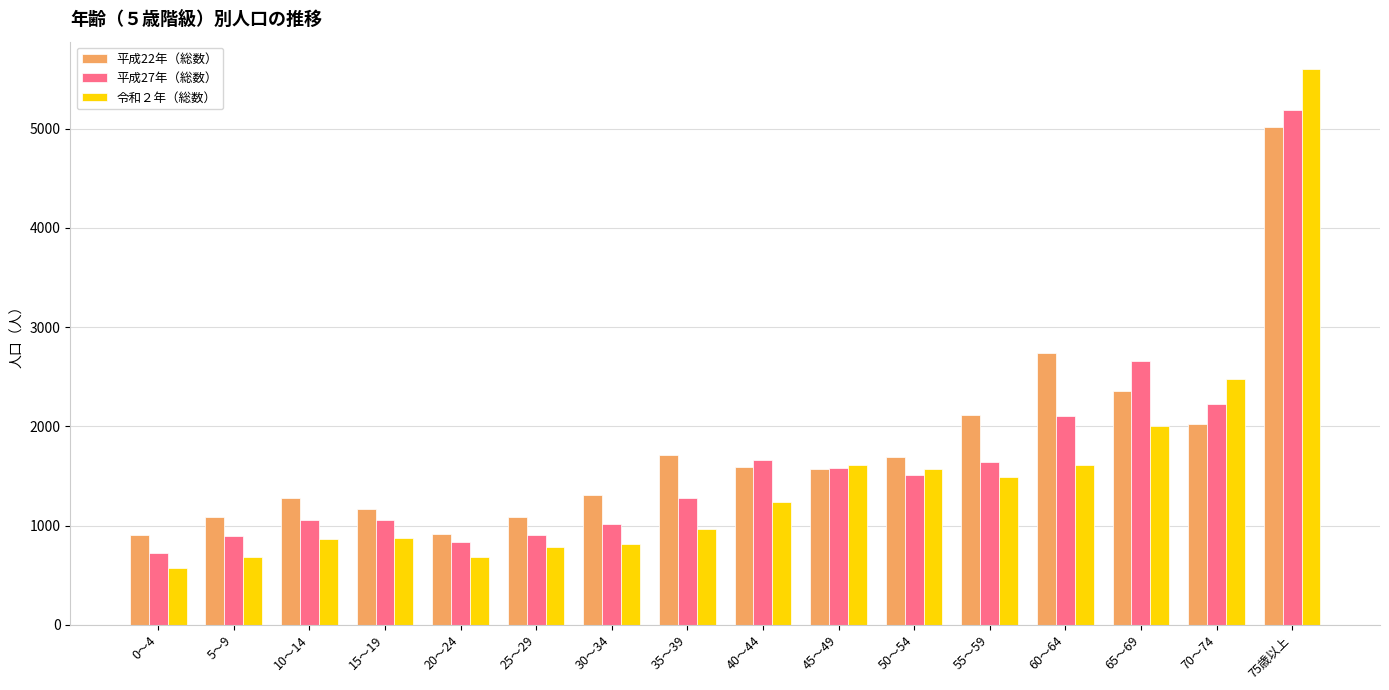

Read the 平成27年（総数） value at 45～49, to the nearest 10.

1580